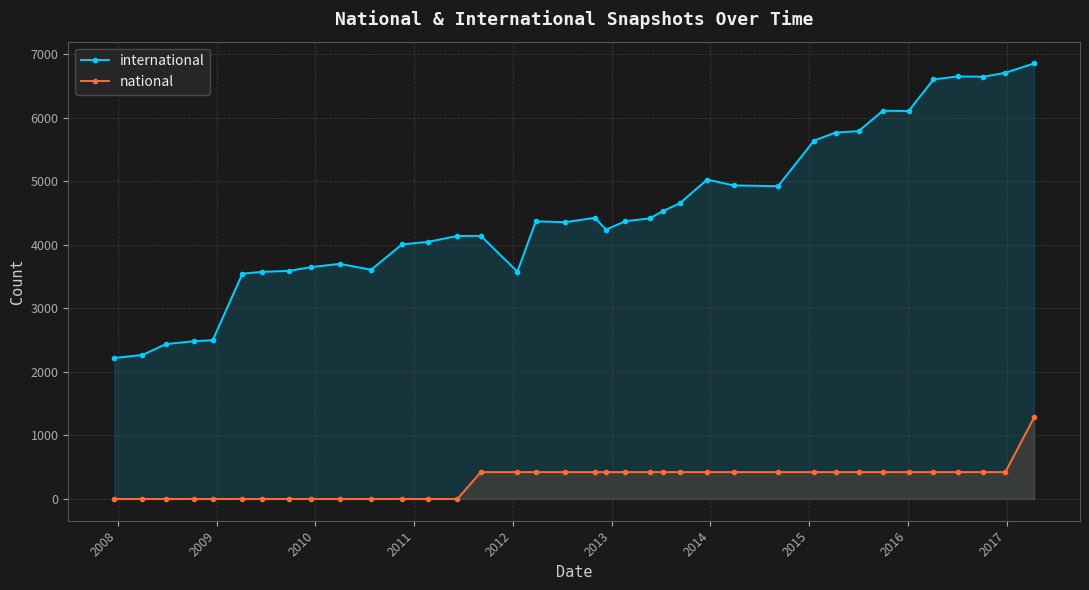

List the series in order of their overall mean, lowest first.

national, international